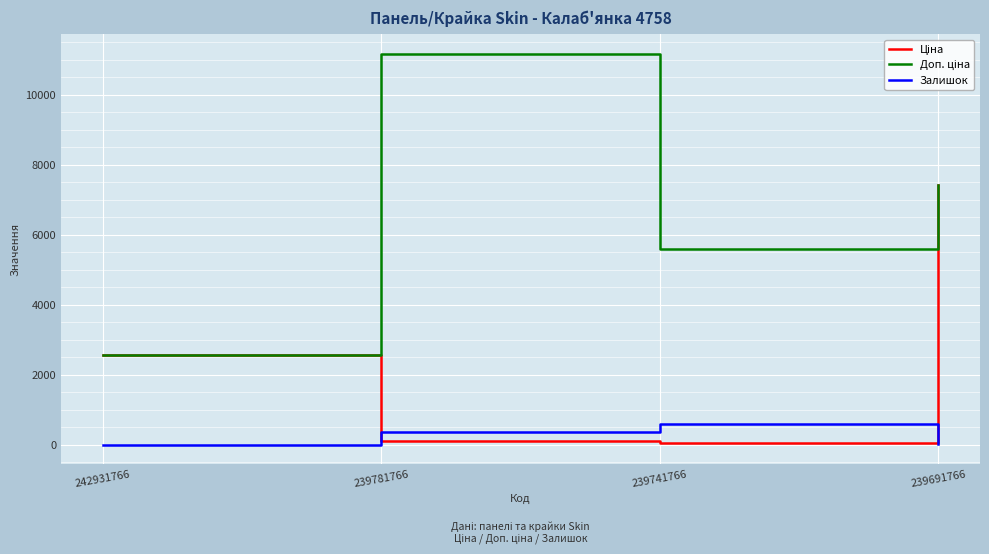

At which category is the sum across all series the highest?

239691766